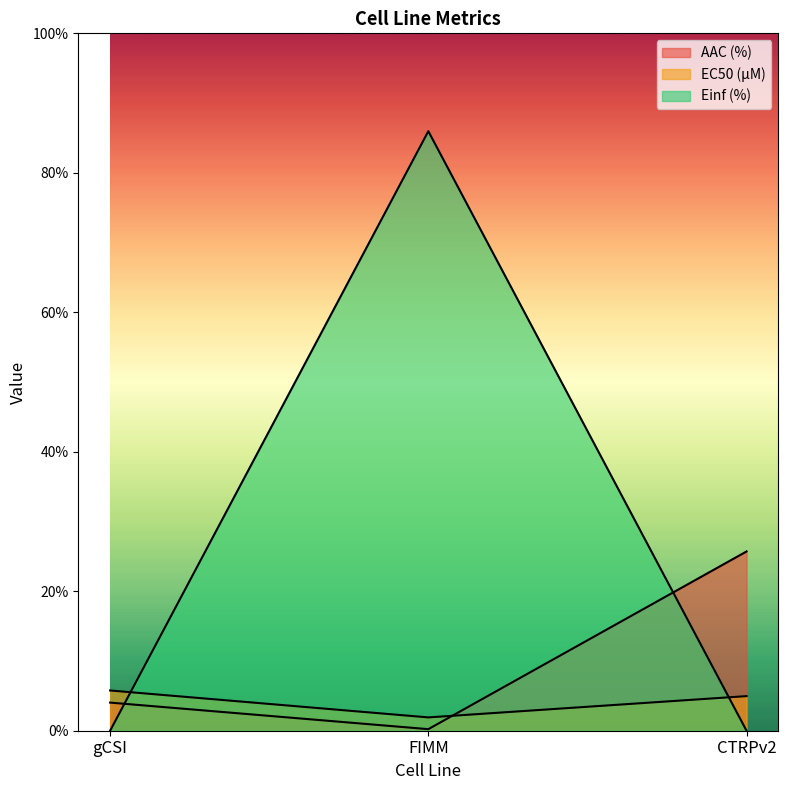

What is the average value of the AAC (%) series?

10.0